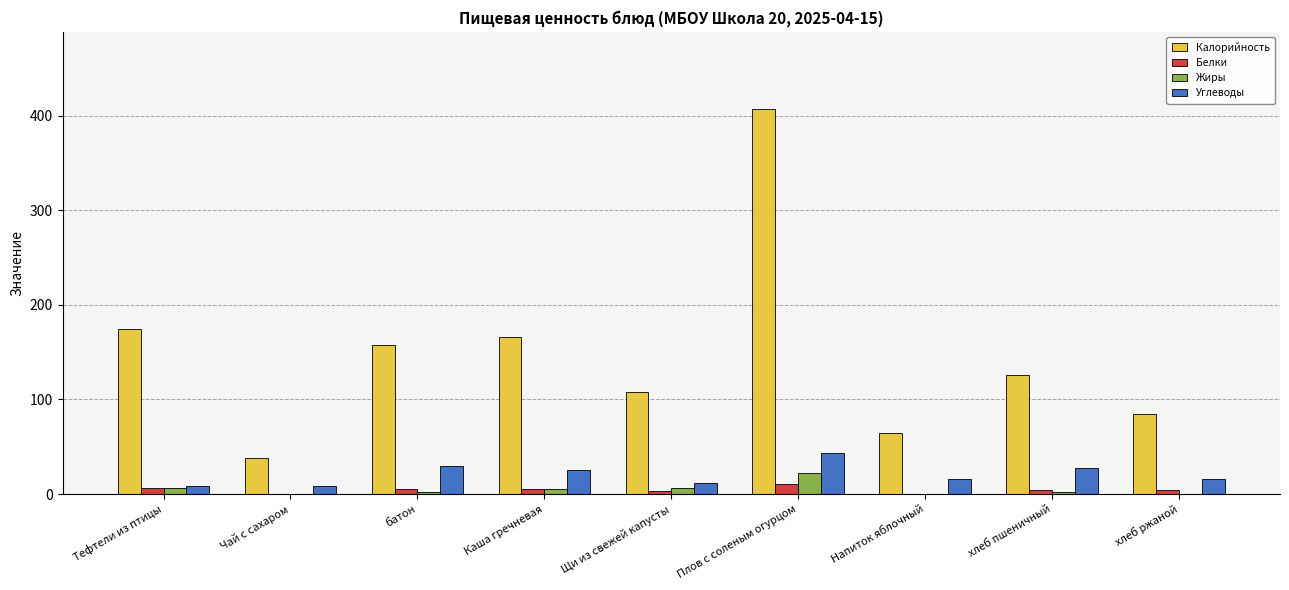

What are all the series names shown in the legend?

Калорийность, Белки, Жиры, Углеводы